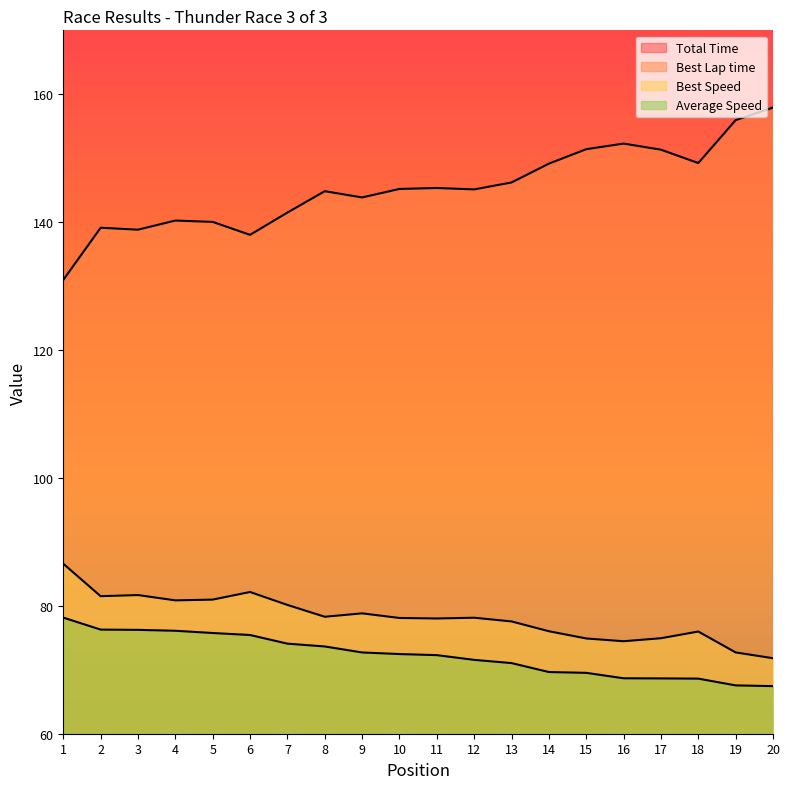

True or false: Best Speed and Best Lap time cross at least once.

False